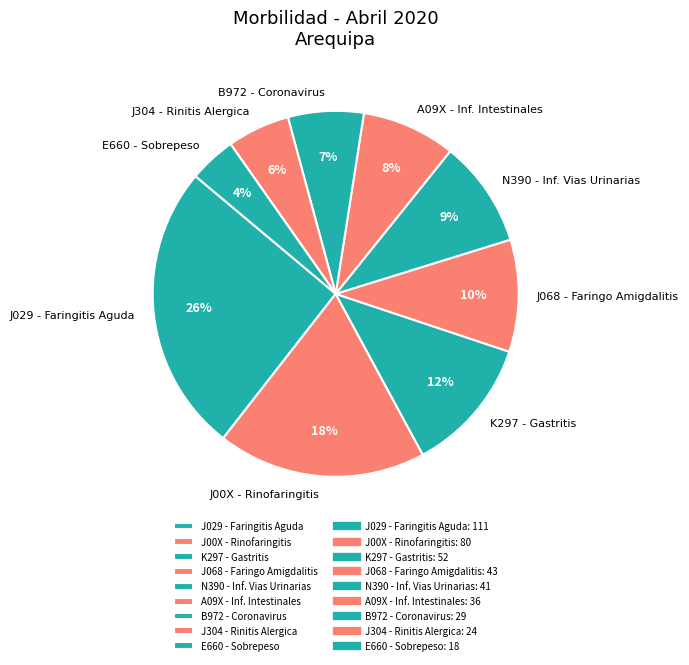

How many slices are in this pie chart?

9